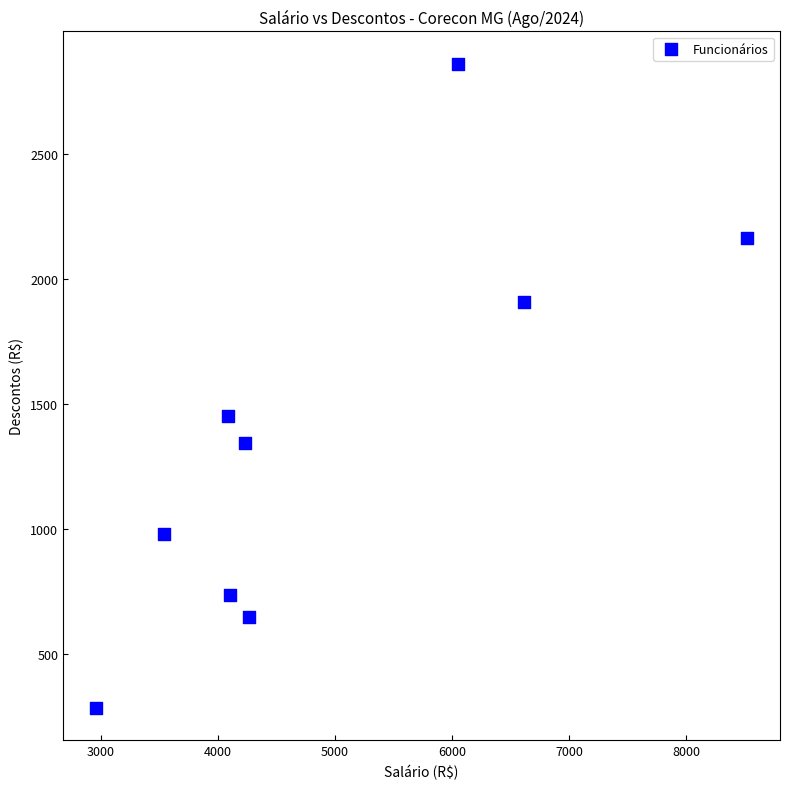

What is the average X value?

4930.2